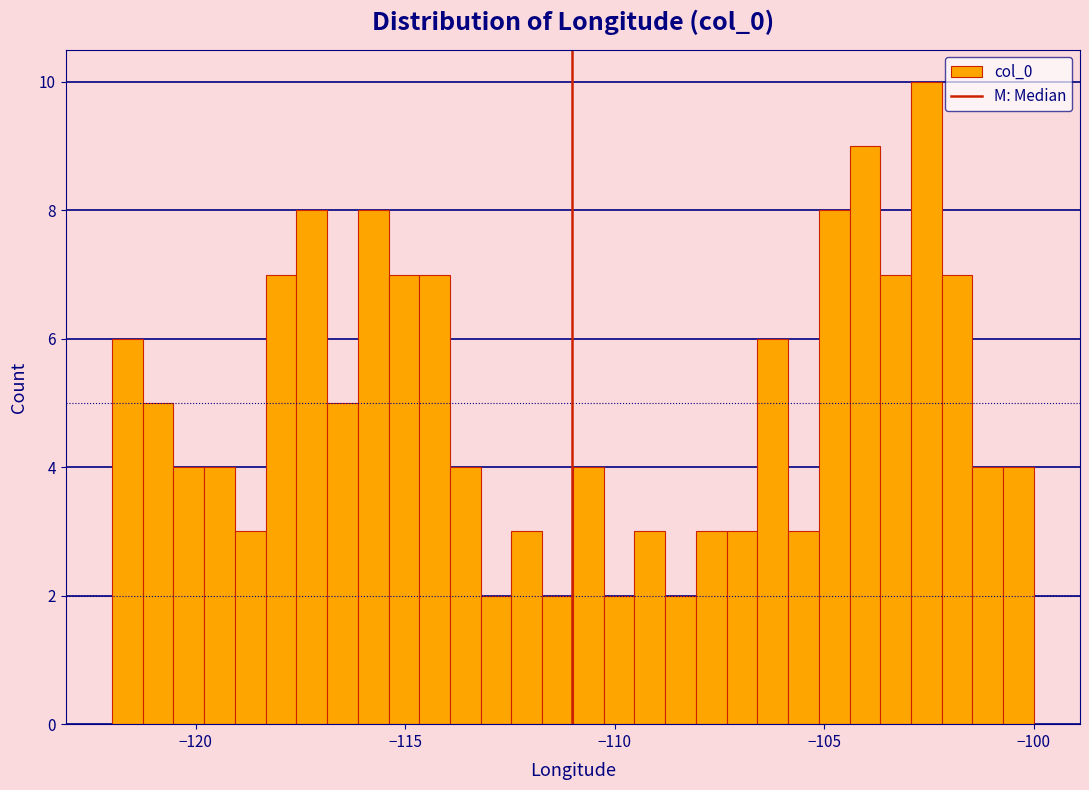

Read against the x-axis, roughly where is the centre of the tallest bar?

-102.5